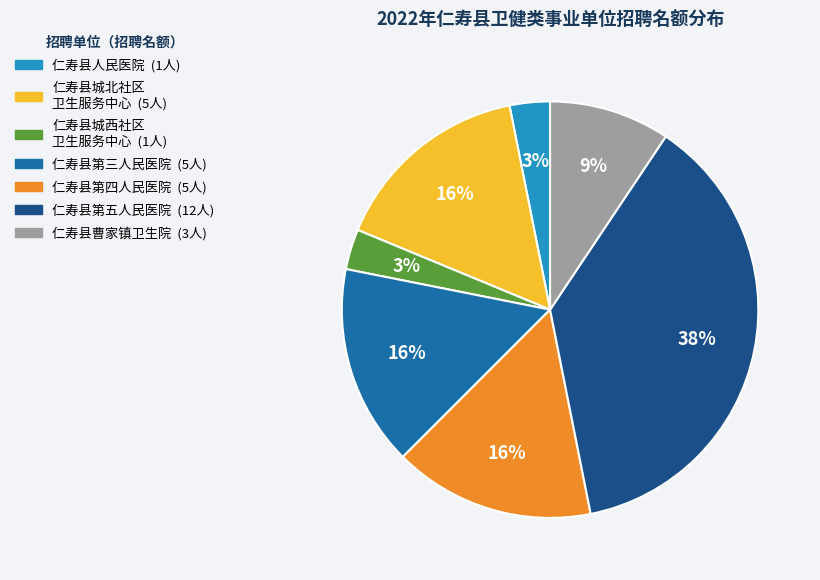

To the nearest percent, what is the average slice percentage?

14%